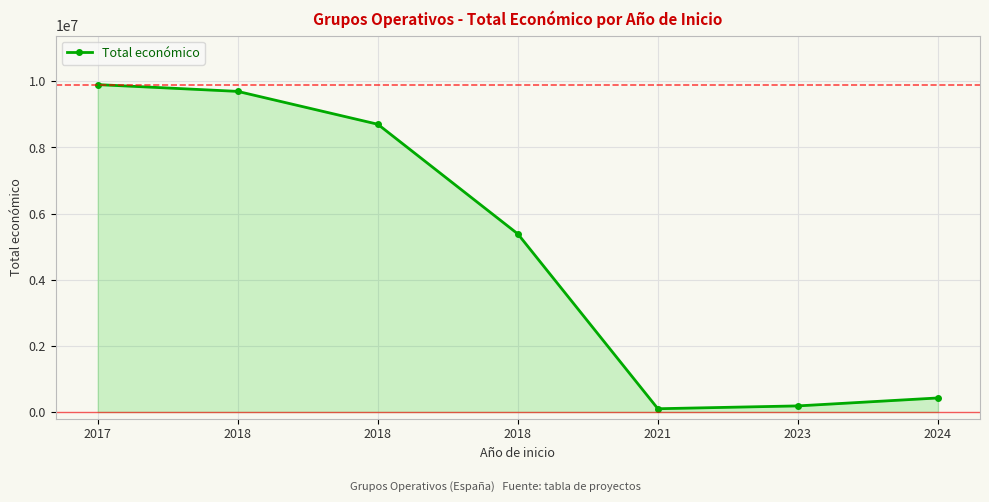

What is the difference between the second highest and second lowest values?

9510863